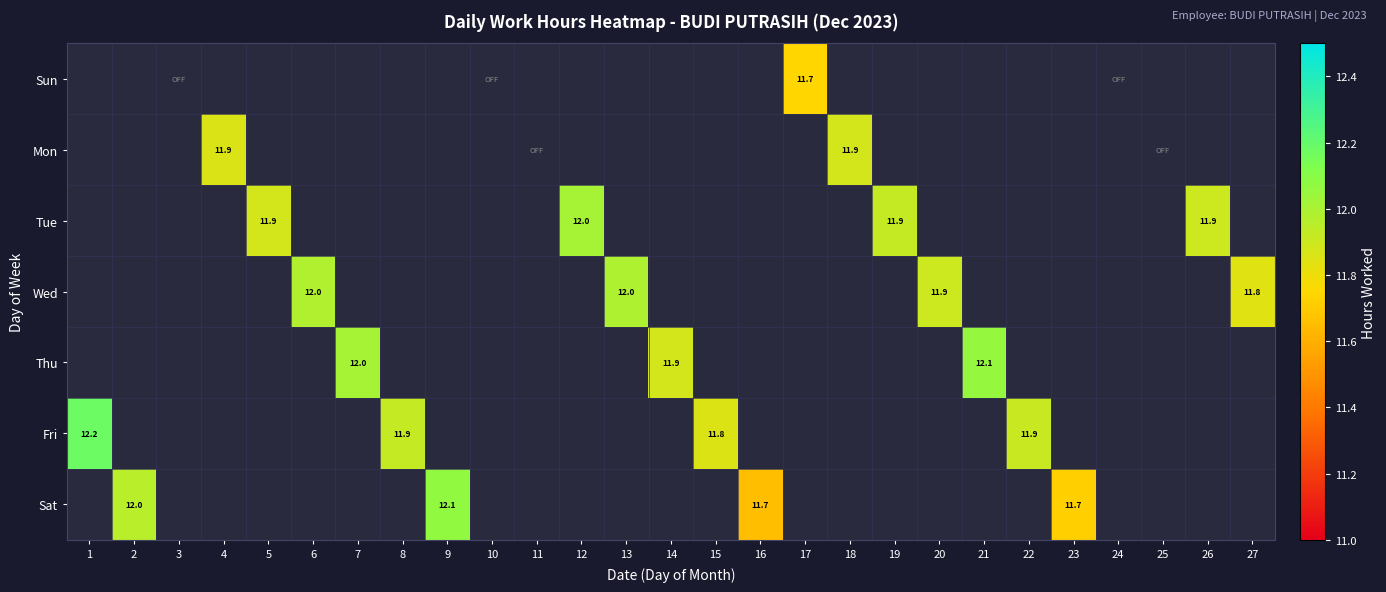

Where does the Thu series first go above 11?

7